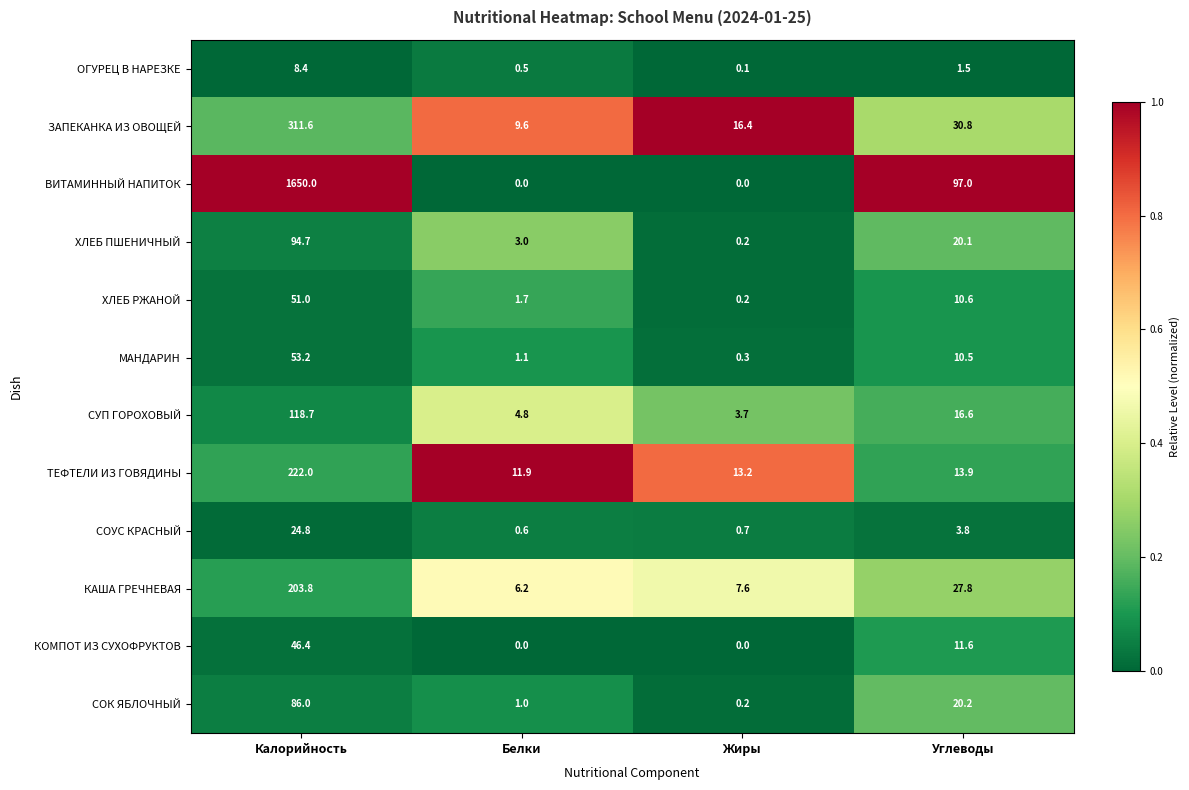

Is it true that МАНДАРИН equals 1.1 at Белки?

True